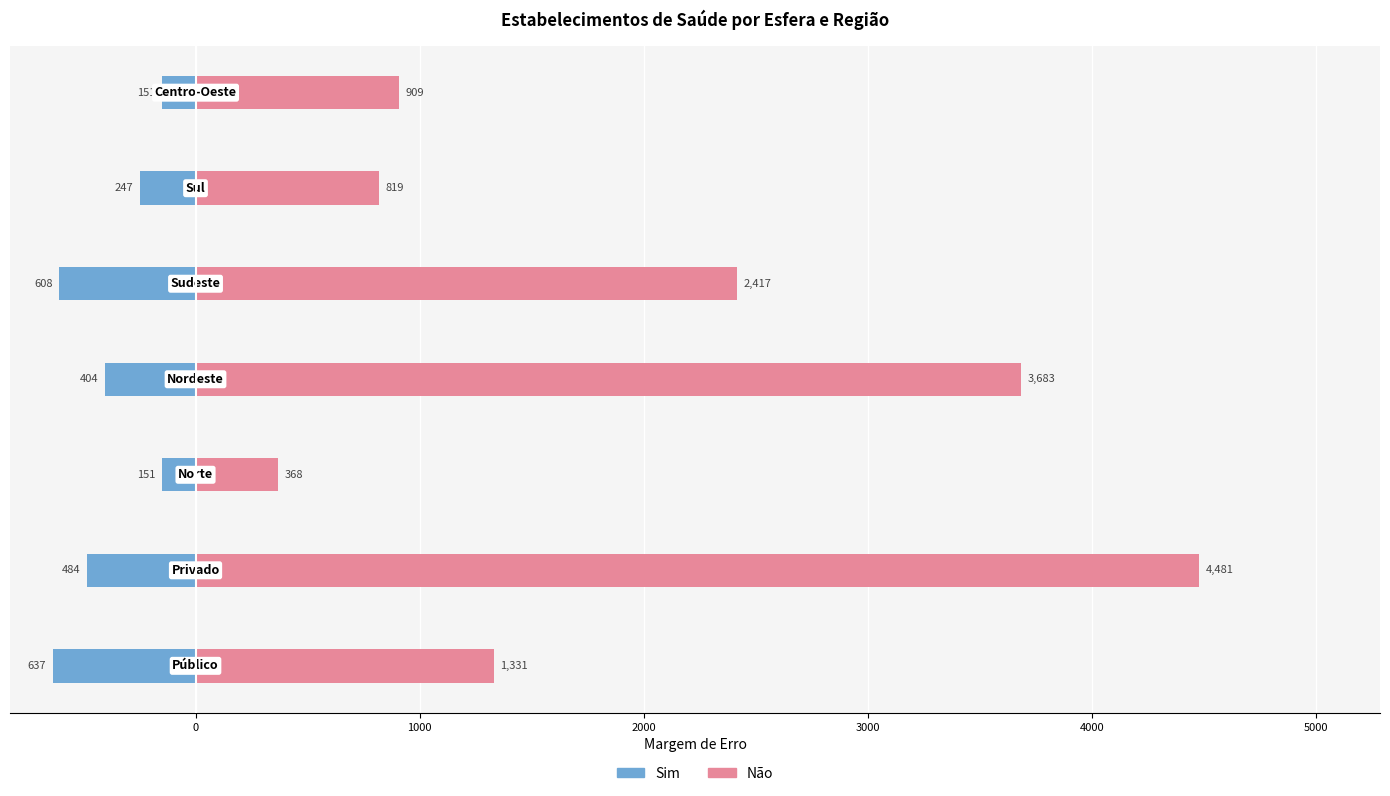

The value of Não at 0 is 4480.6. True or false?

True